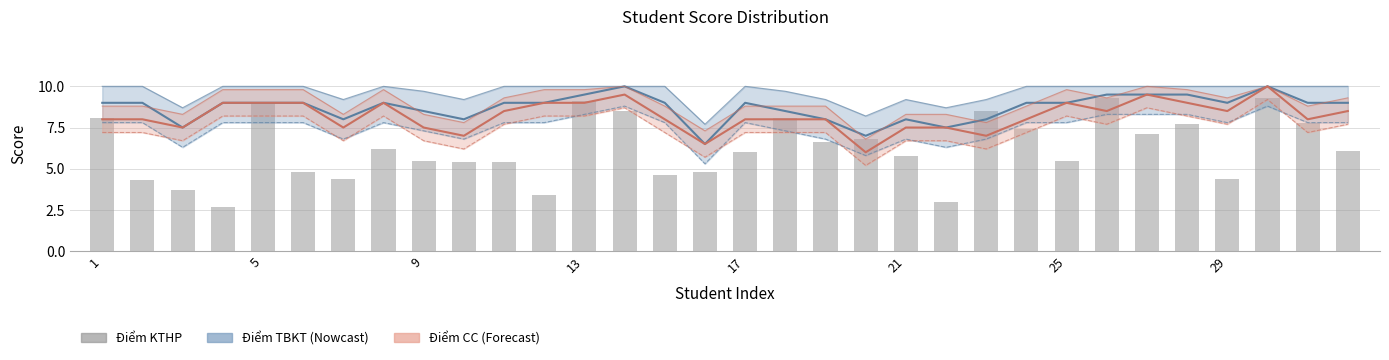

Is it true that Điểm TBKT equals 15.7 at 23?

False